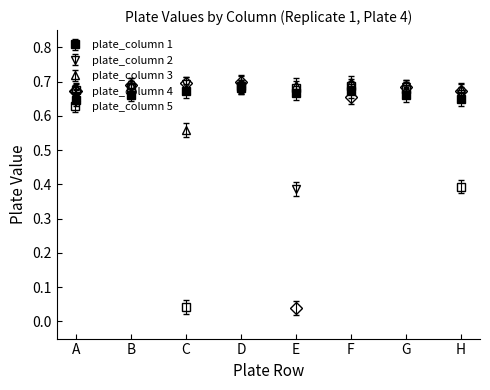

How many categories are shown in the chart?

8